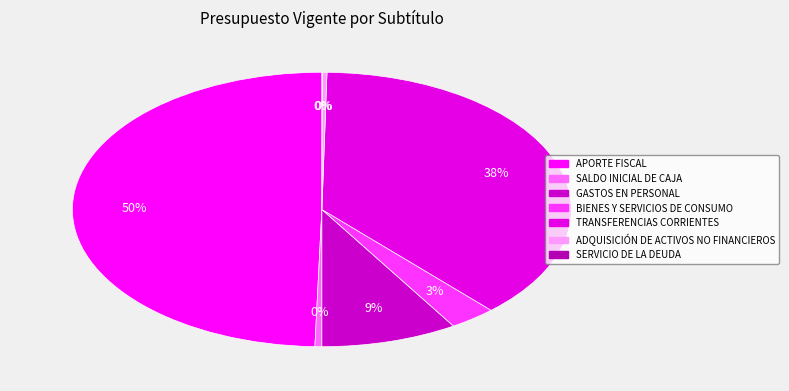

What percentage is the BIENES Y SERVICIOS DE CONSUMO slice, to the nearest percent?

3%